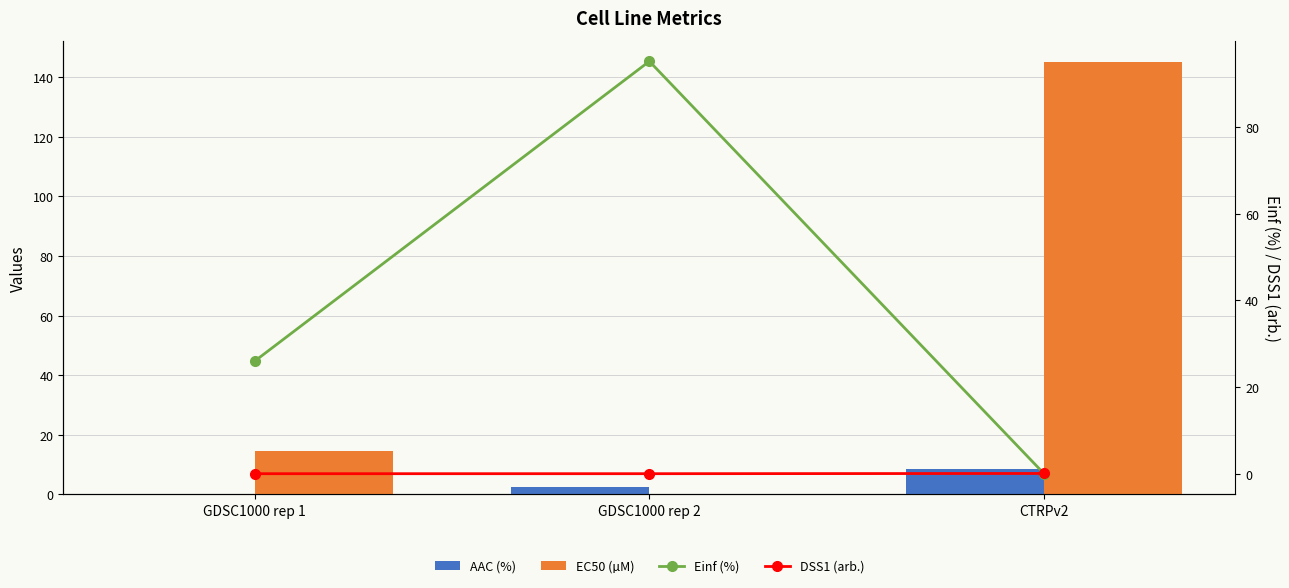

Reading left to right, transcribe all the data shown in this chart.

AAC (%): 0.0	2.4	8.4
EC50 (µM): 14.7	0.1	145.0
Einf (%): 26.0	95.2	0.0
DSS1 (arb.): 0.0	0.0	0.0